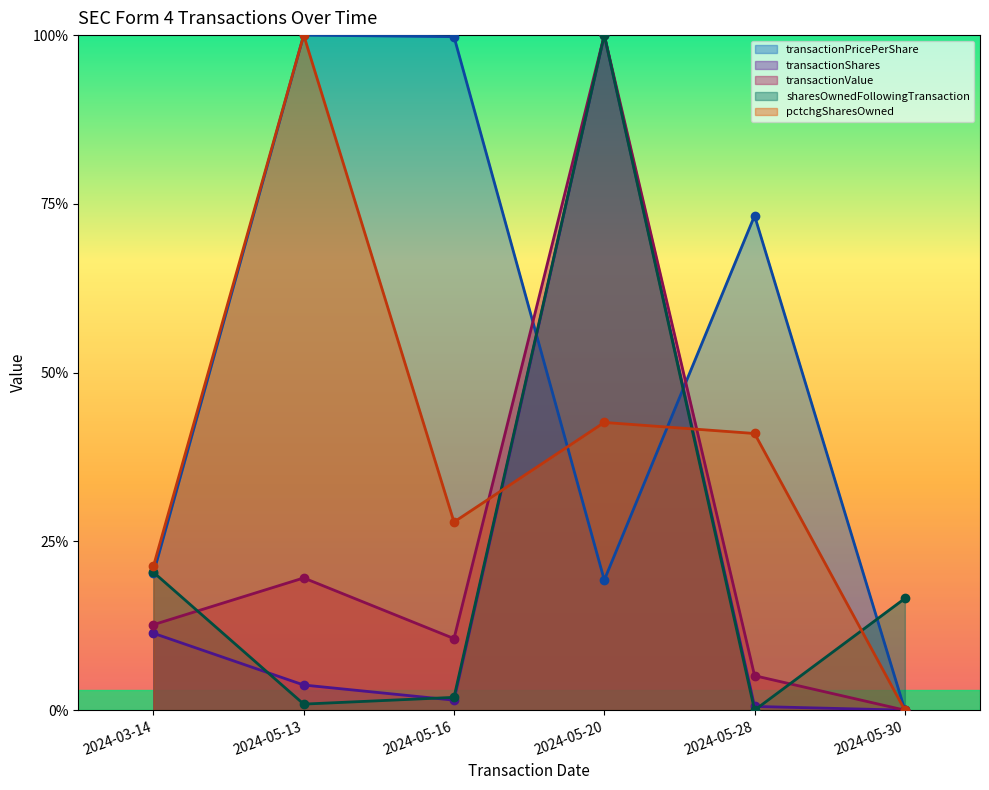

What is the label of the 5th point from the left?

2024-05-28